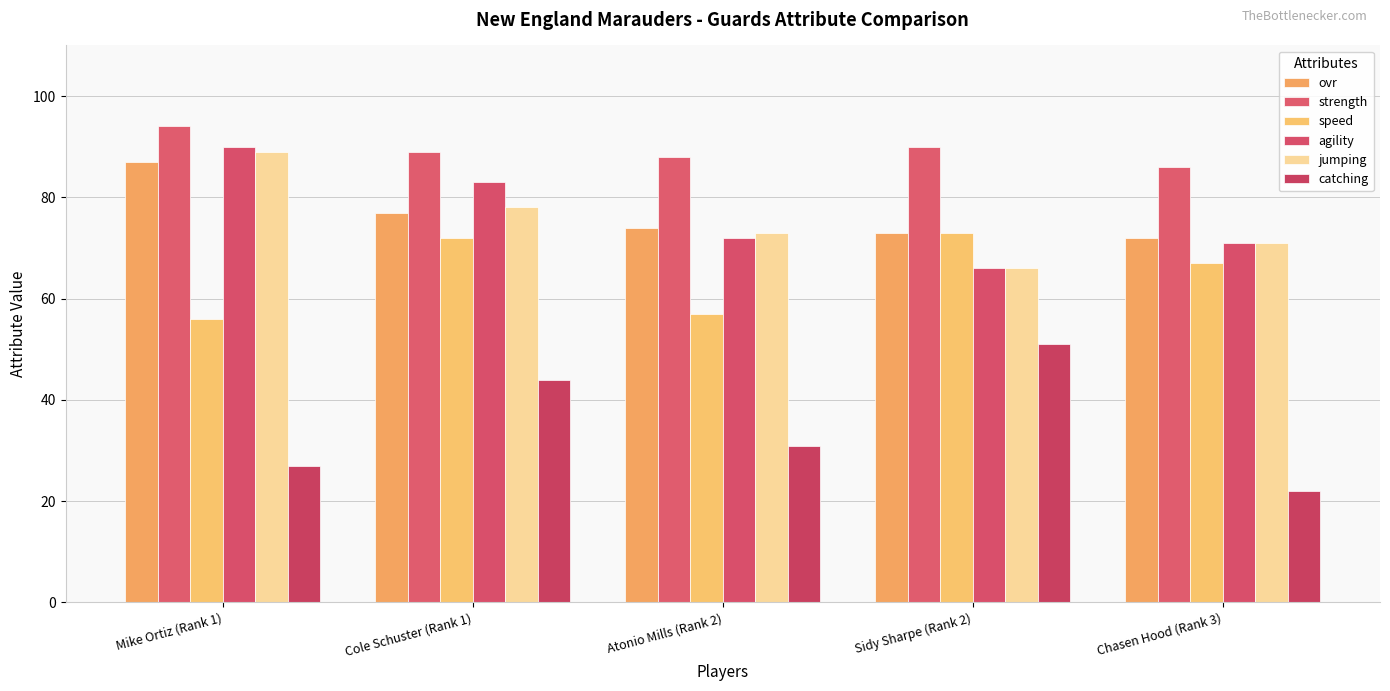

Does the chart contain stacked bars?

No